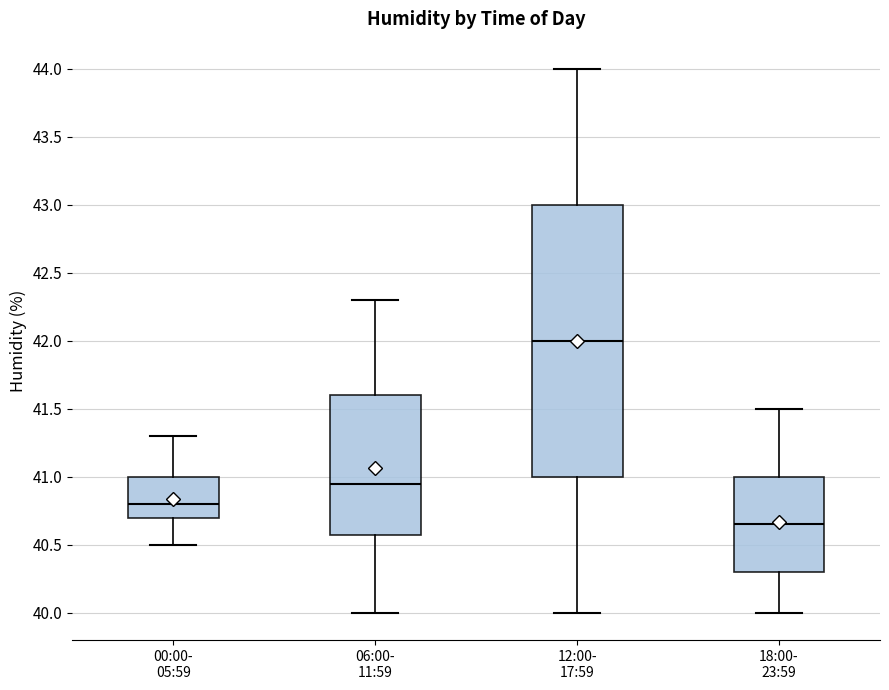

Reading left to right, read every box against the y-axis: the position of its median line, the range the box covers, and the ends of its whiskers. The values are not printed on the chart, so give them approximately, as read against the axis.

00:00- 05:59: median 40.80, box 40.70 to 41.00, whiskers 40.50 to 41.30
06:00- 11:59: median 40.95, box 40.60 to 41.60, whiskers 40.00 to 42.30
12:00- 17:59: median 42.00, box 41.00 to 43.00, whiskers 40.00 to 44.00
18:00- 23:59: median 40.65, box 40.30 to 41.00, whiskers 40.00 to 41.50